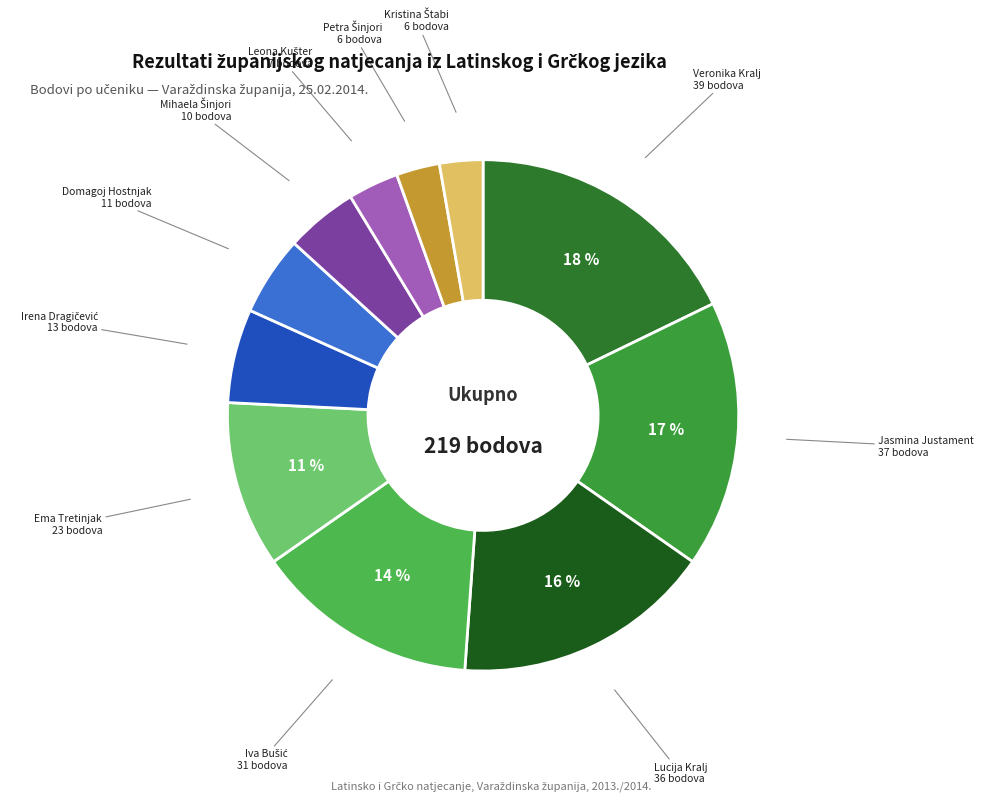

Rank the categories by value from highest to lowest.

Veronika Kralj, Jasmina Justament, Lucija Kralj, Iva Bušić, Ema Tretinjak, Irena Dragičević, Domagoj Hostnjak, Mihaela Šinjori, Leona Kušter, Petra Šinjori, Kristina Štabi